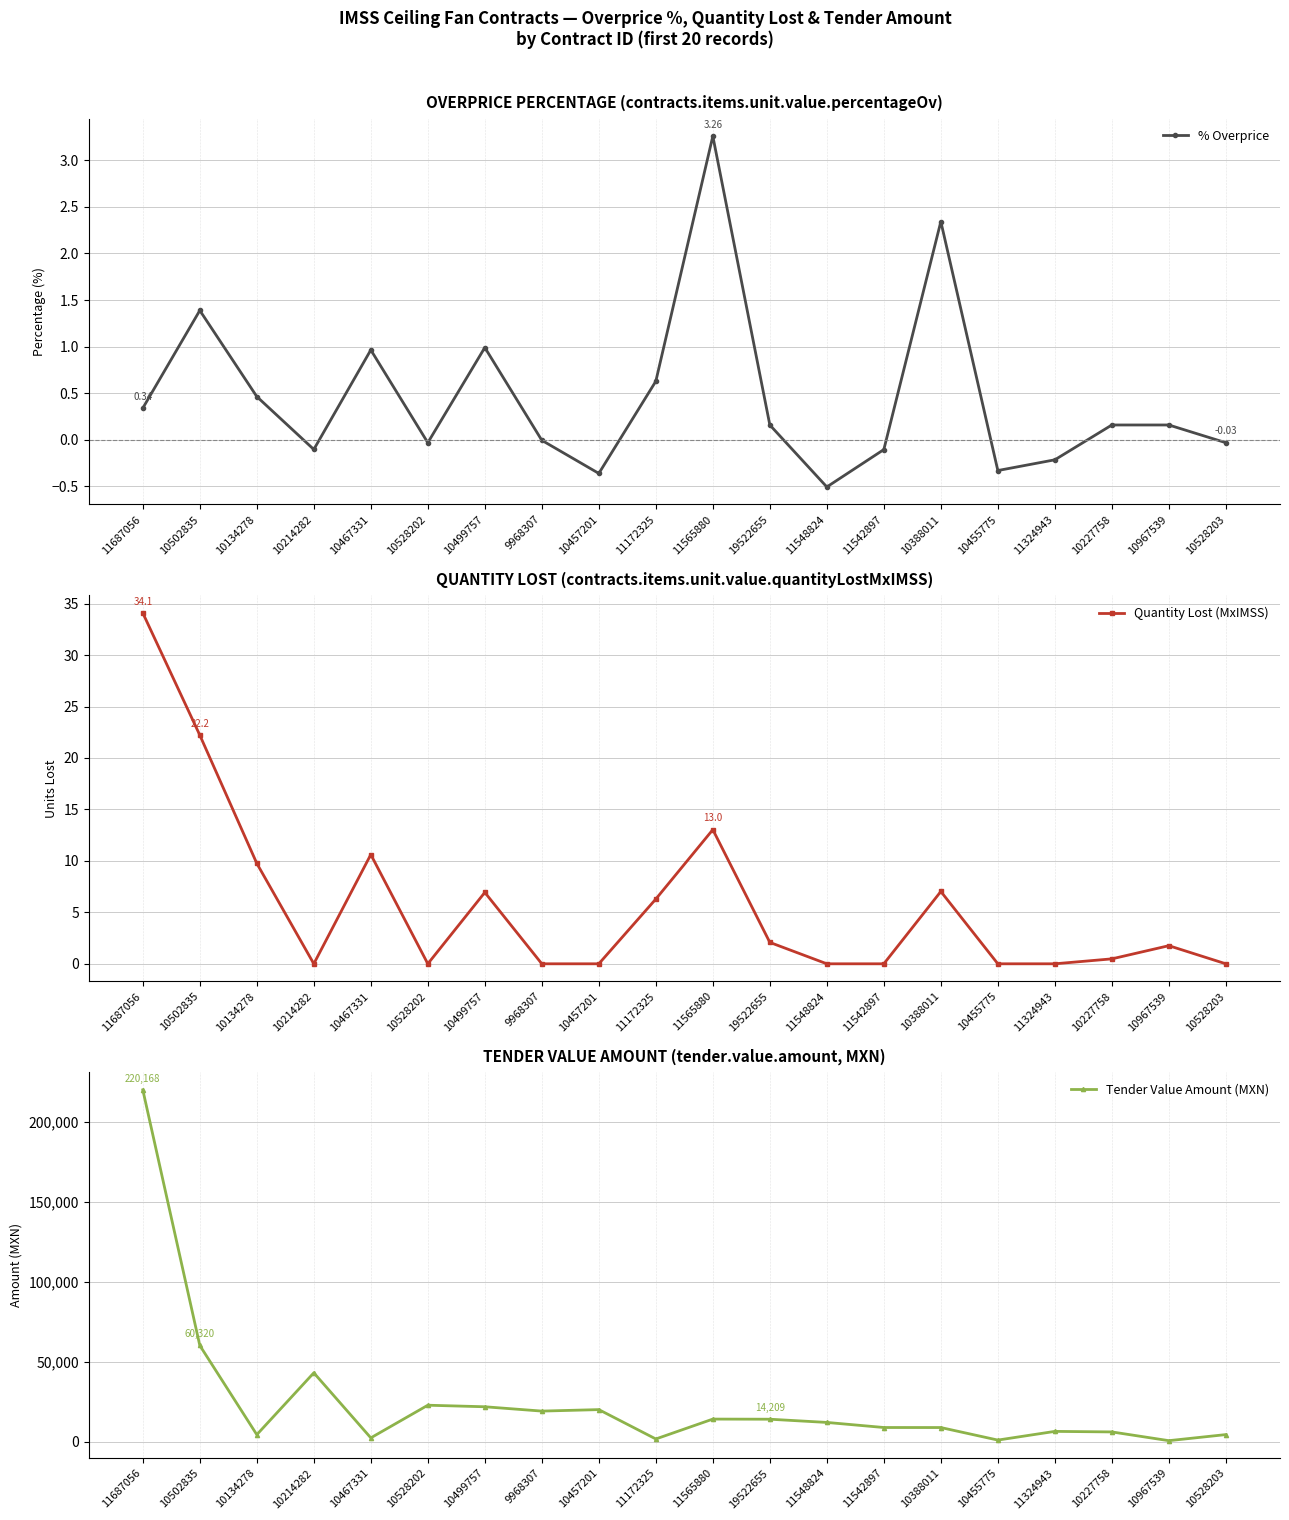

What is the difference between the maximum and minimum values in the Quantity Lost (MxIMSS) series?

34.1